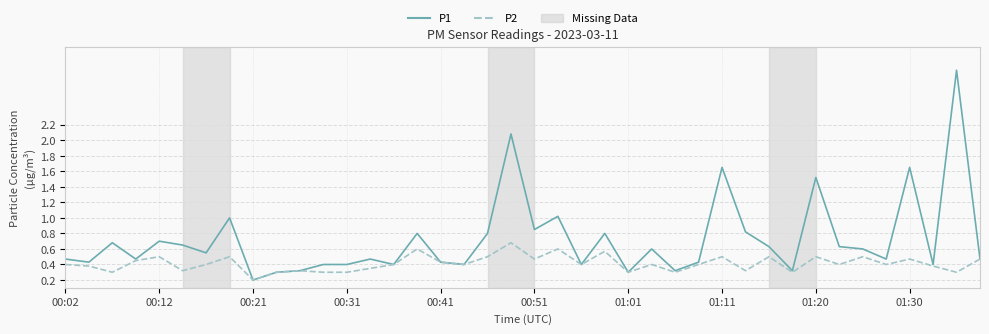

List the series in order of their peak value, highest first.

P1, P2